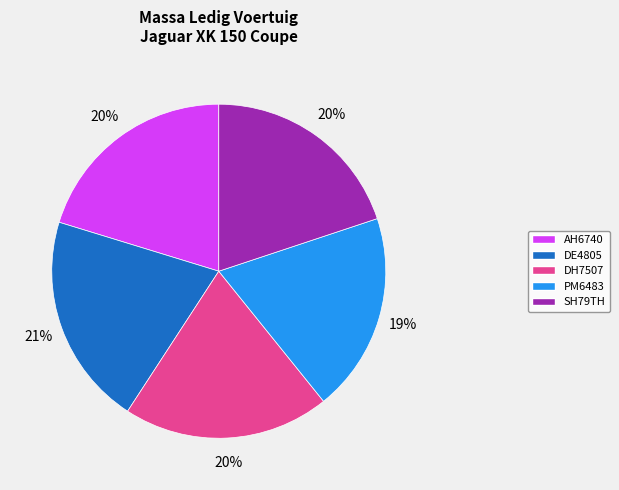

To the nearest percent, what portion does PM6483 represent?

19%